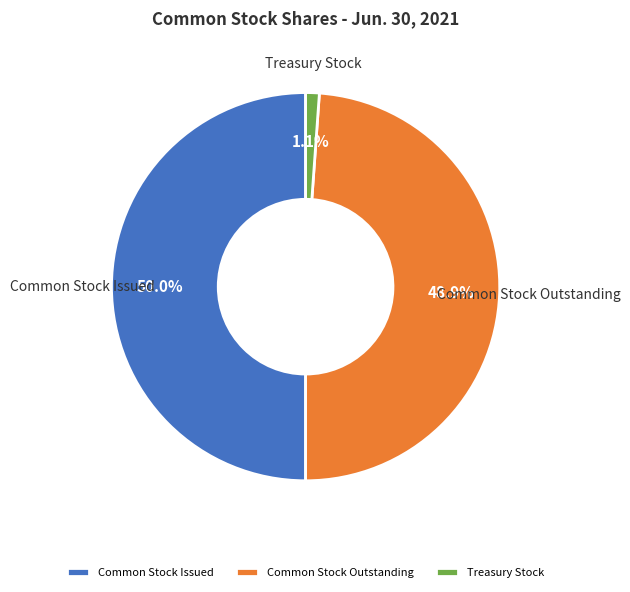

Which category has the biggest portion of the pie?

Common Stock Issued